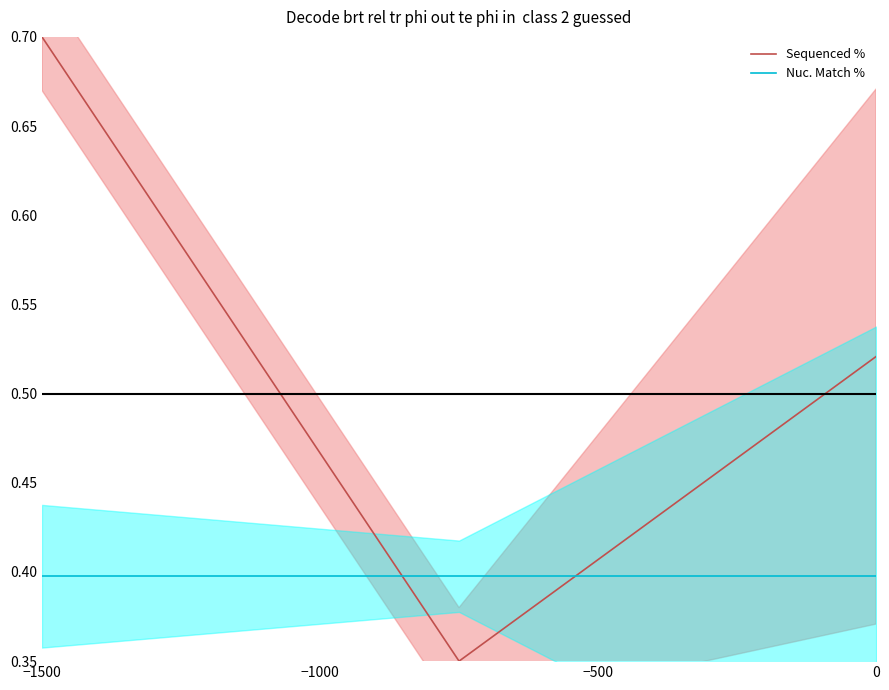

At which category does the chart reach its peak across all series?

−1500